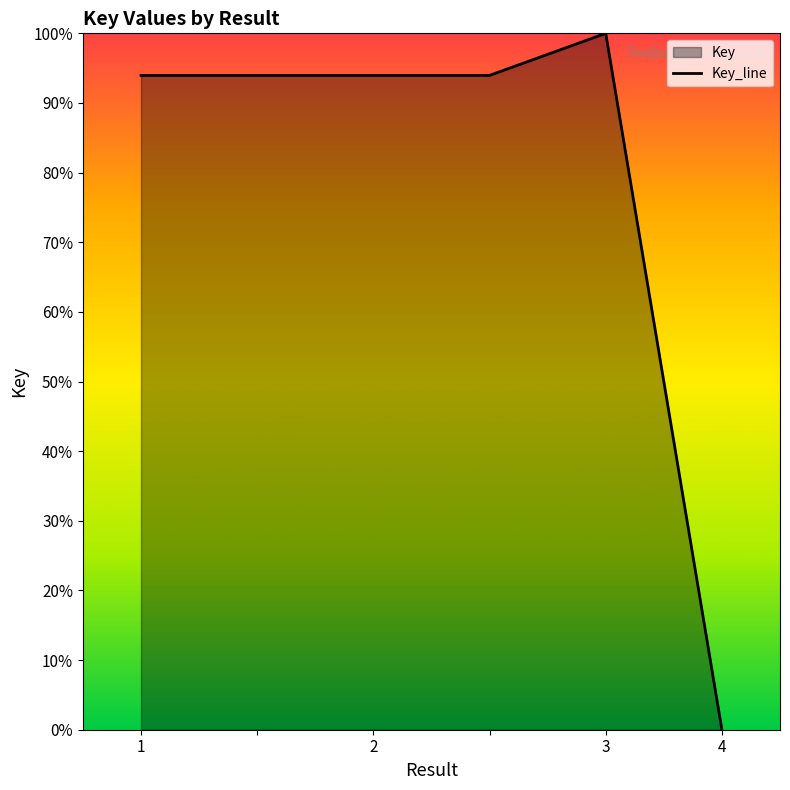

List the labels in order of value, largest first.

3, 2, , 1, , 4